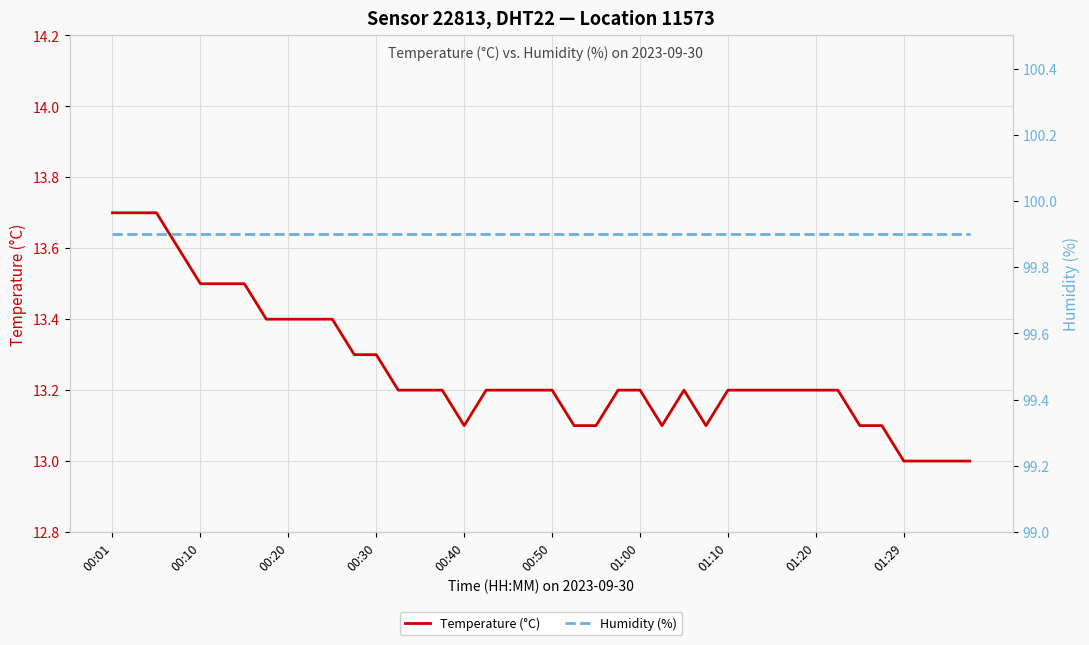

Does the chart display data point markers on the line(s)?

No